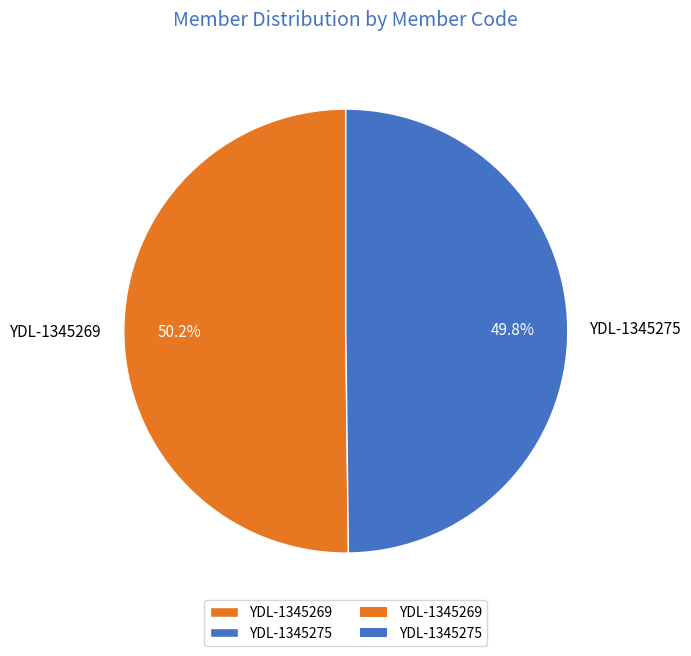

What is the ratio of the value at YDL-1345275 to the value at YDL-1345269?

1.0